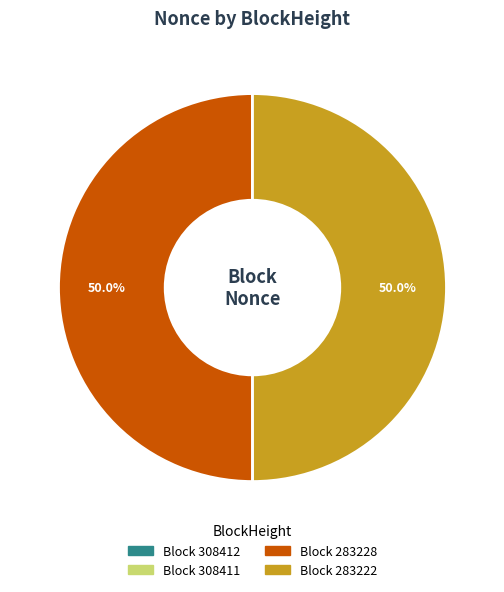

How many slices are in this pie chart?

4